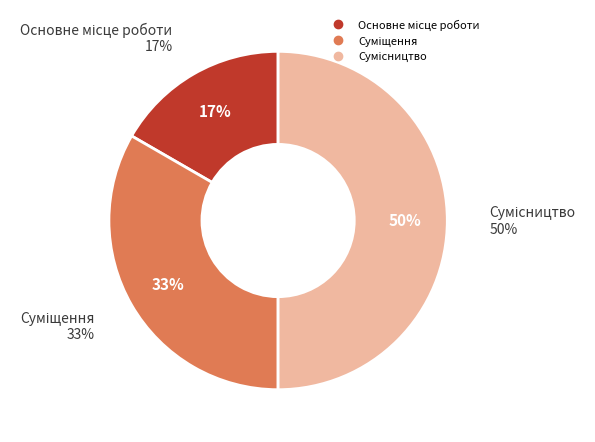

Which category has the smallest portion of the pie?

Основне місце роботи